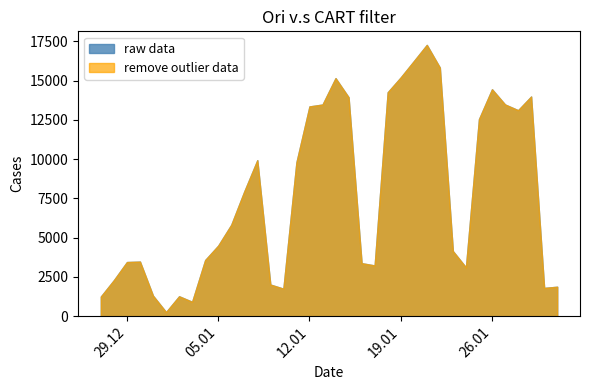

Is it true that remove outlier data equals 5105 at 28?

False